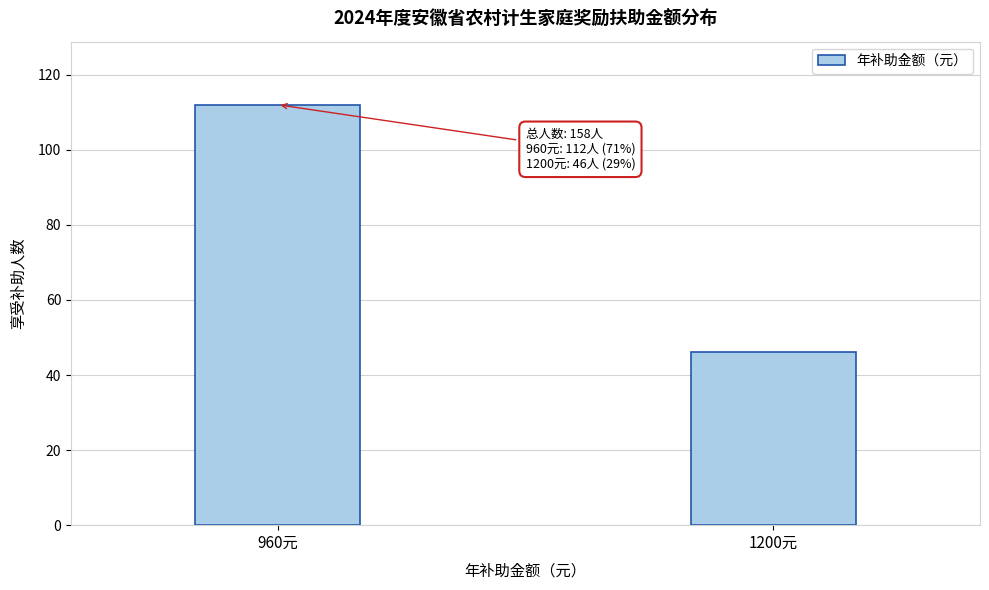

Reading left to right, extract all data points from this chart.

112	46